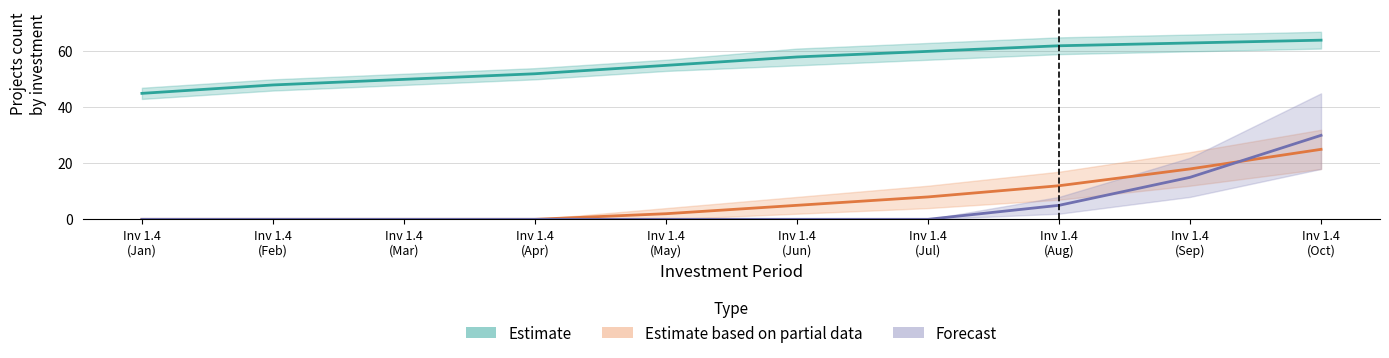

What is the difference between the maximum and second lowest values in the Estimate series?

16